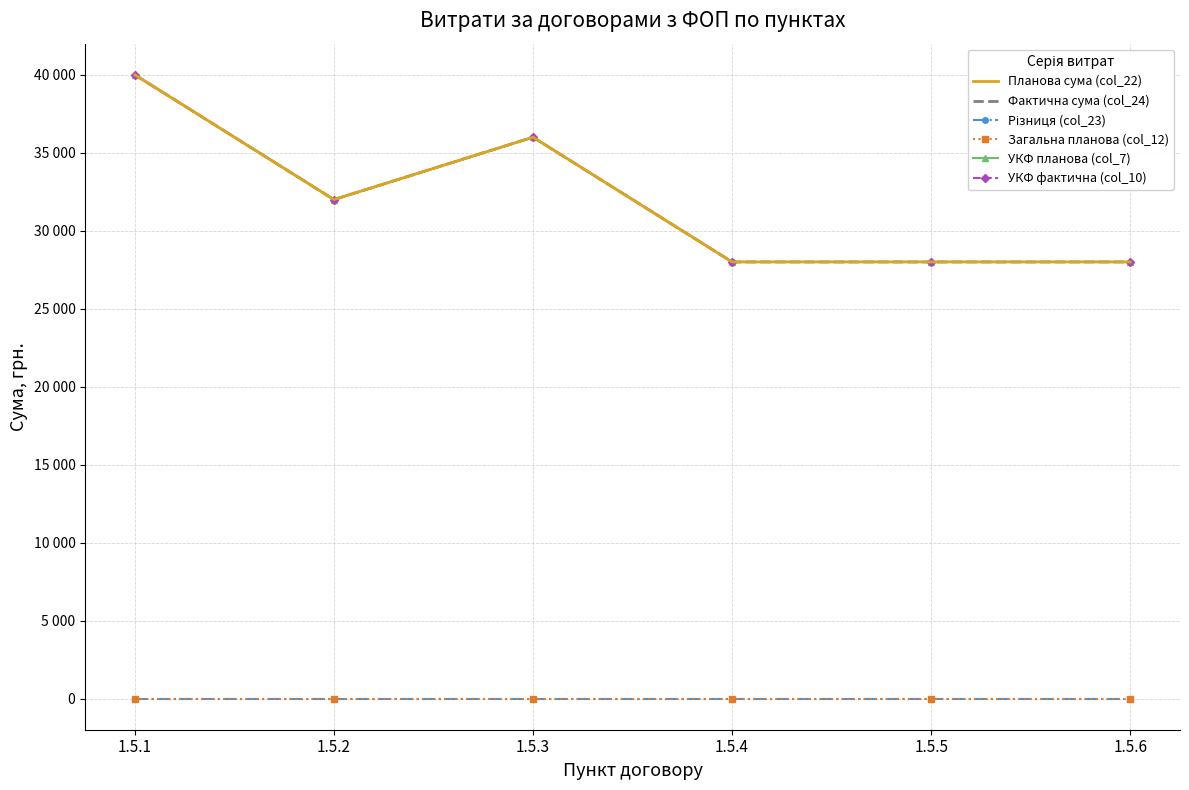

Count the number of data series in this chart.

6